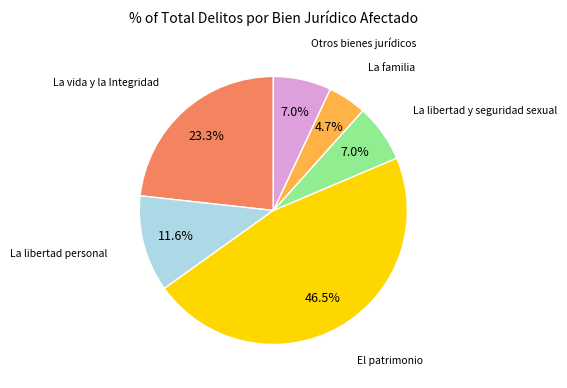

Is there a majority slice in this chart?

No